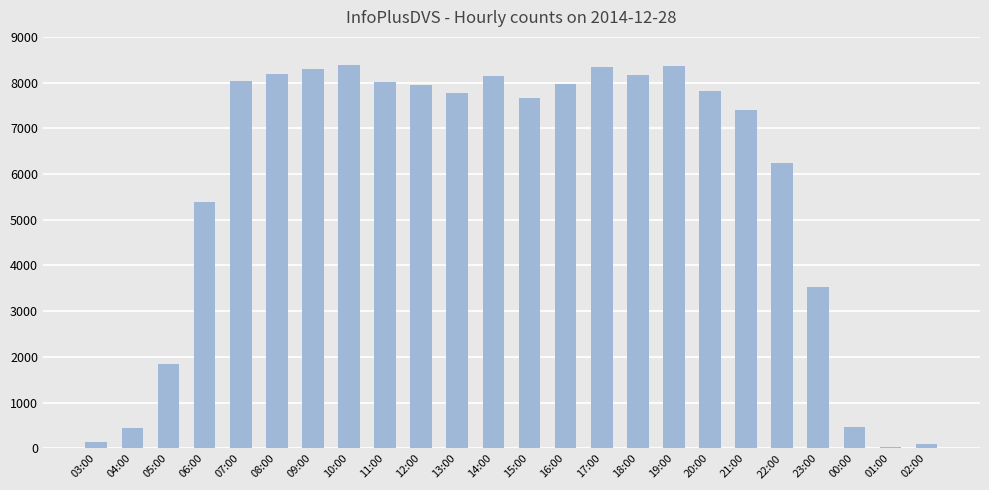

The value at 07:00 is 11596. True or false?

False